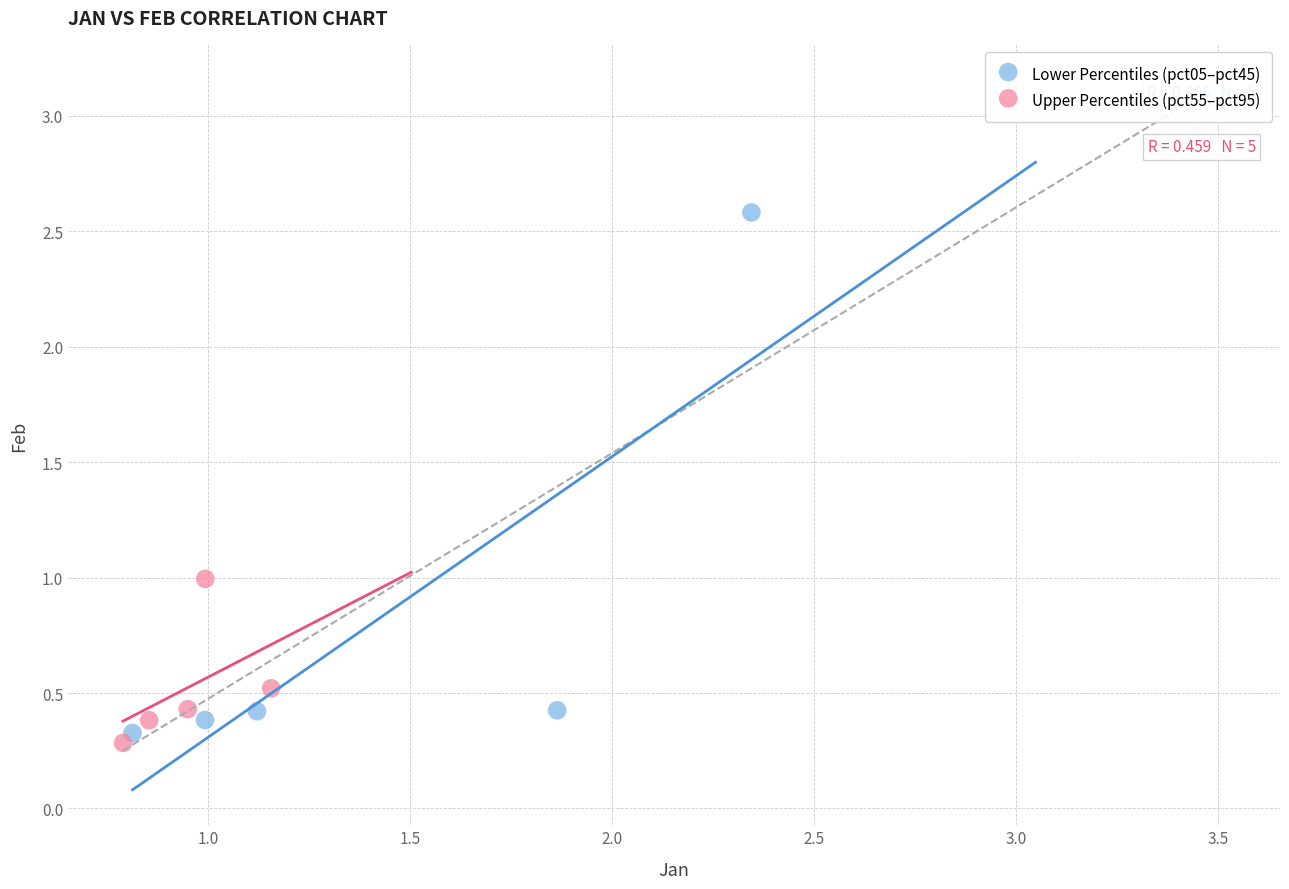

Which series has the widest spread of Y values?

Lower Percentiles (pct05–pct45)